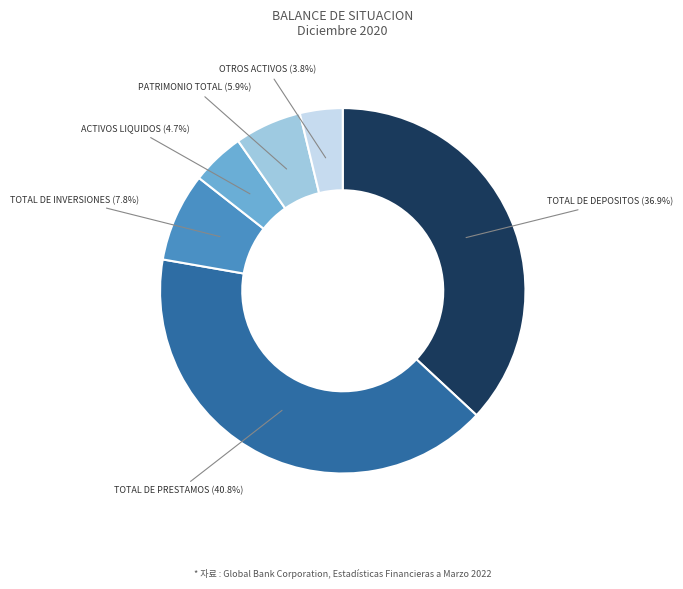

Is there a majority slice in this chart?

No